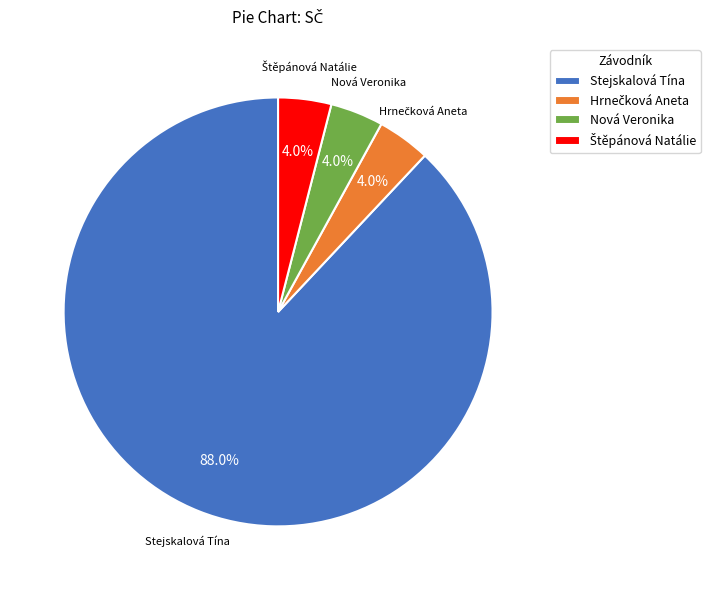

Which slice is the largest?

Stejskalová Tína